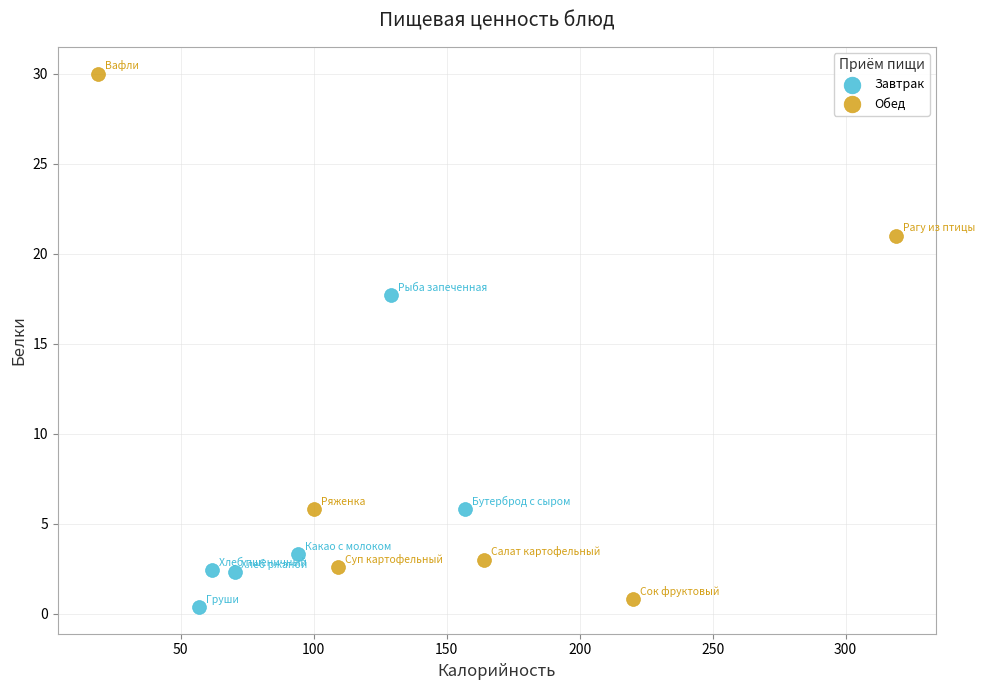

Which series contains the lowest Y value?

Завтрак